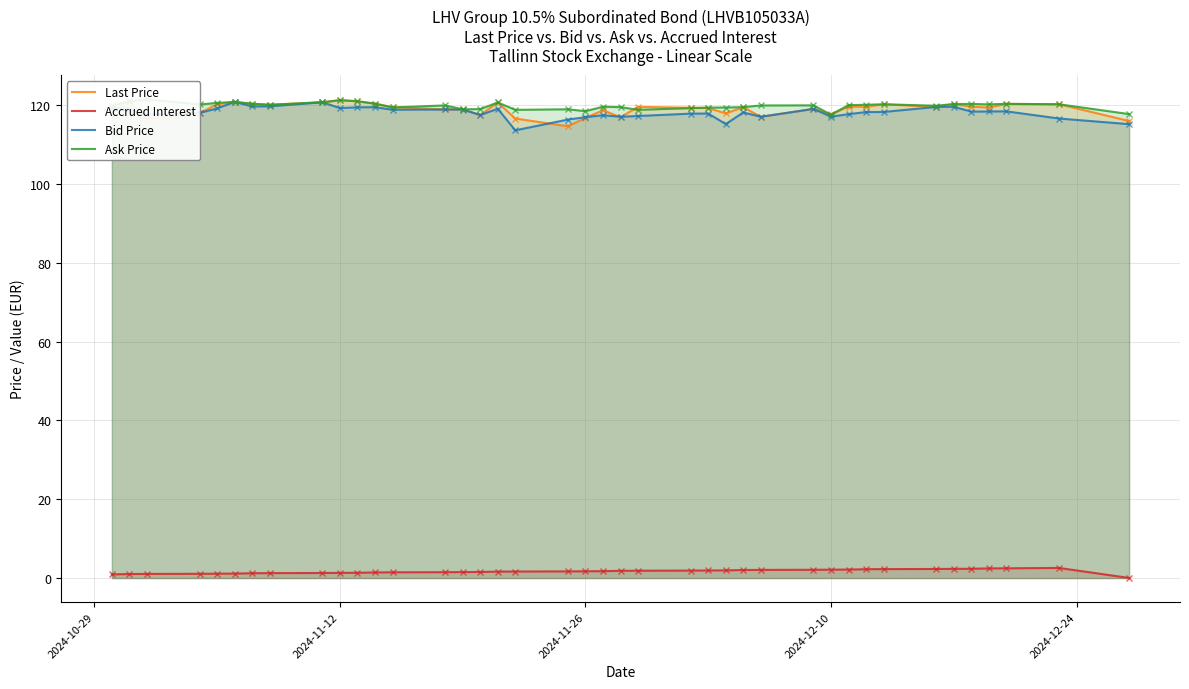

True or false: Accrued Interest and Bid Price intersect in this chart.

False